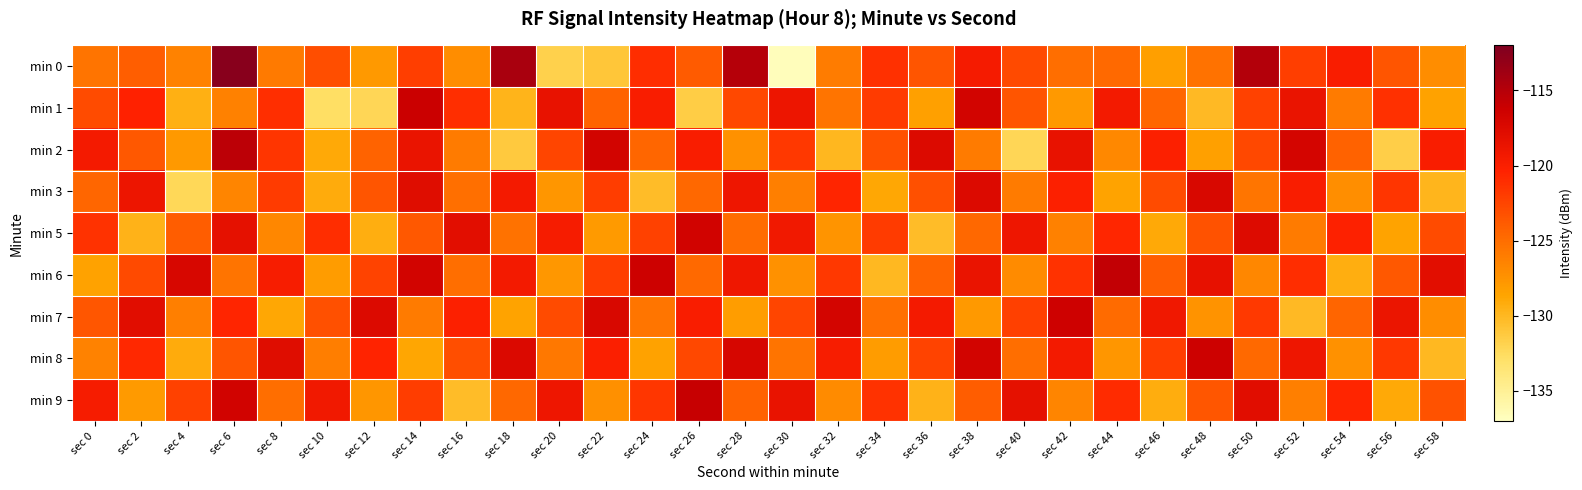

Which category has the highest value across all series?

sec 6